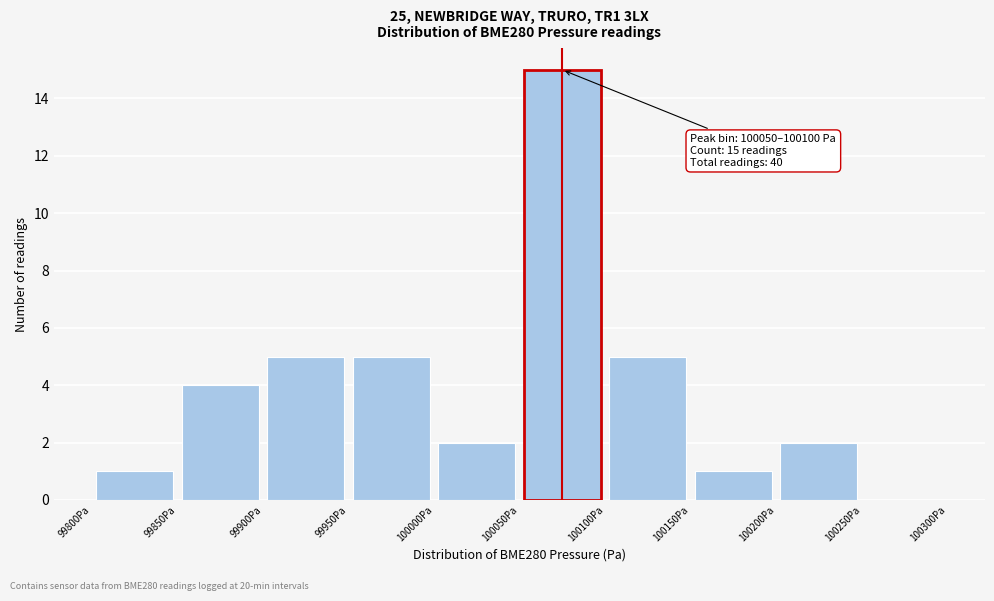

Which range on the x-axis has the tallest bar?

100050 to 100100